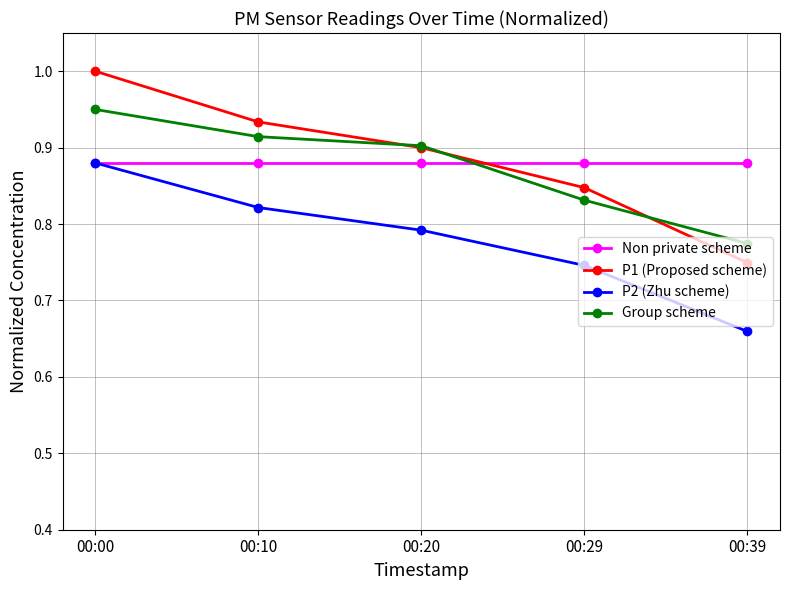

At how many categories does at least one series exceed 0?

5